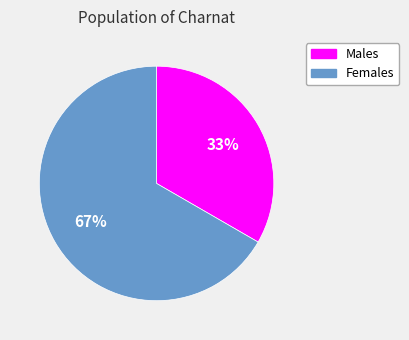

How many segments does this pie chart have?

2